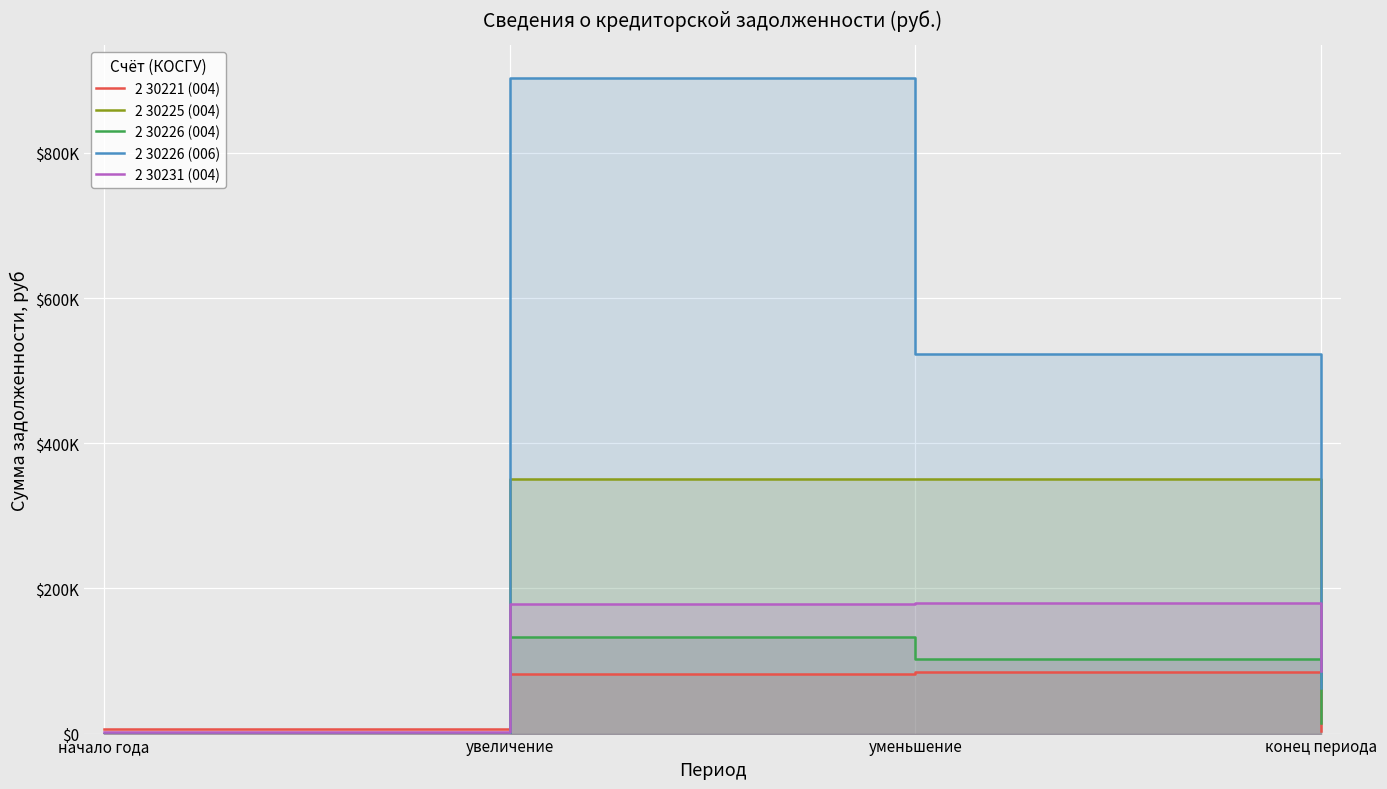

Reading left to right, extract all data points from this chart.

2 30221 (004): начало года=5891.0	увеличение=82408.7	уменьшение=84497.7	конец периода=3802.0
2 30225 (004): начало года=0.0	увеличение=350882.8	уменьшение=350882.8	конец периода=72274.4
2 30226 (004): начало года=0.0	увеличение=132882.1	уменьшение=102590.3	конец периода=14365.0
2 30226 (006): начало года=0.0	увеличение=903040.0	уменьшение=522400.0	конец периода=62250.0
2 30231 (004): начало года=1900.0	увеличение=177868.0	уменьшение=179768.0	конец периода=86108.0